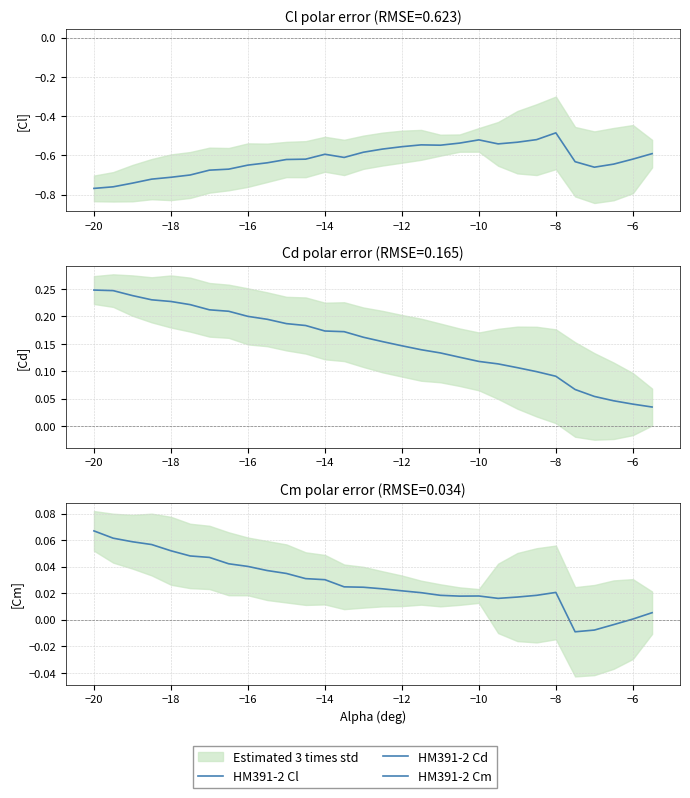

List the series in order of their overall mean, highest first.

HM391-2 Cd, HM391-2 Cm, HM391-2 Cl